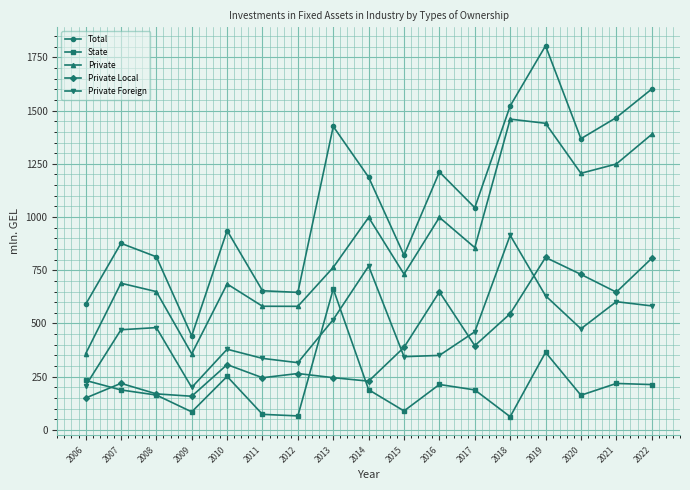

At which category does Private reach its first local peak?

2007